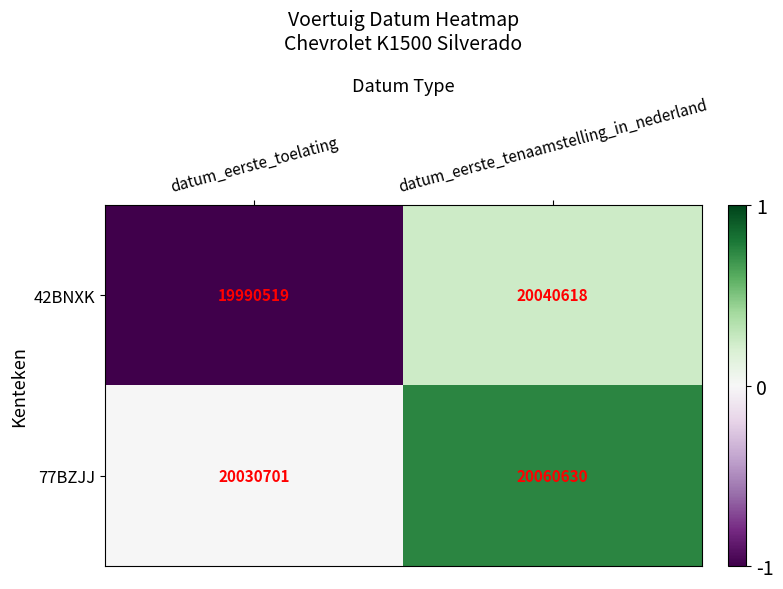

Count the number of categories in the chart.

2